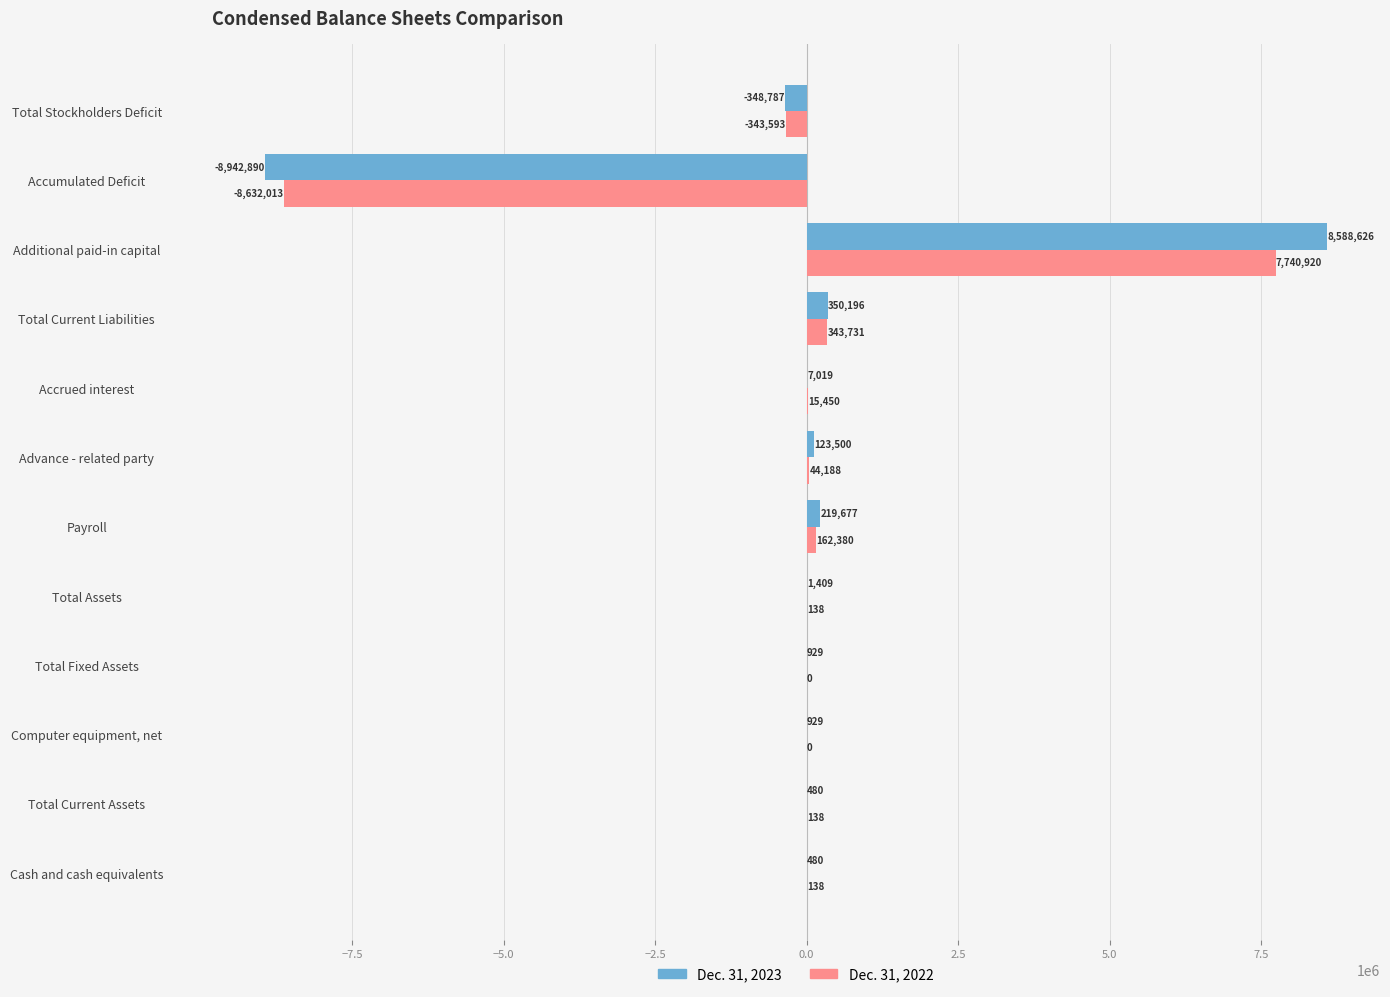

What are all the series names shown in the legend?

Dec. 31, 2023, Dec. 31, 2022